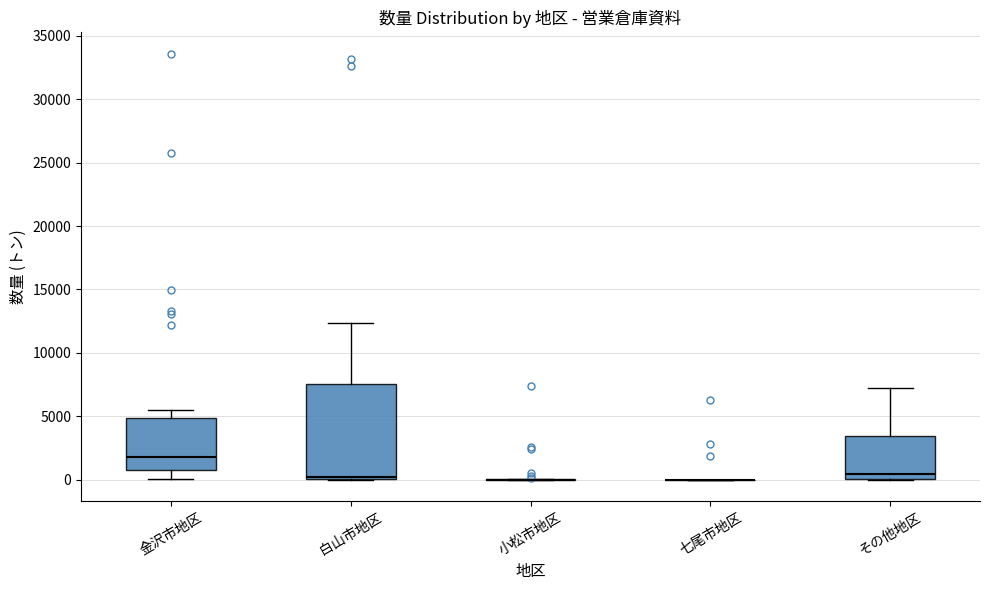

Reading left to right, read every box against the y-axis: the position of its median line, the range the box covers, and the ends of its whiskers. The values are not printed on the chart, so give them approximately, as read against the axis.

金沢市地区: median 2000, box 1000 to 5000, whiskers 0 to 5500
白山市地区: median 0 (just above the box's lower edge), box 0 to 7500, whiskers 0 to 12500
小松市地区: box collapsed to a line at 0, whiskers 0 to 0
七尾市地区: box collapsed to a line at 0, whiskers 0 to 0
その他地区: median 500, box 0 to 3500, whiskers 0 to 7000